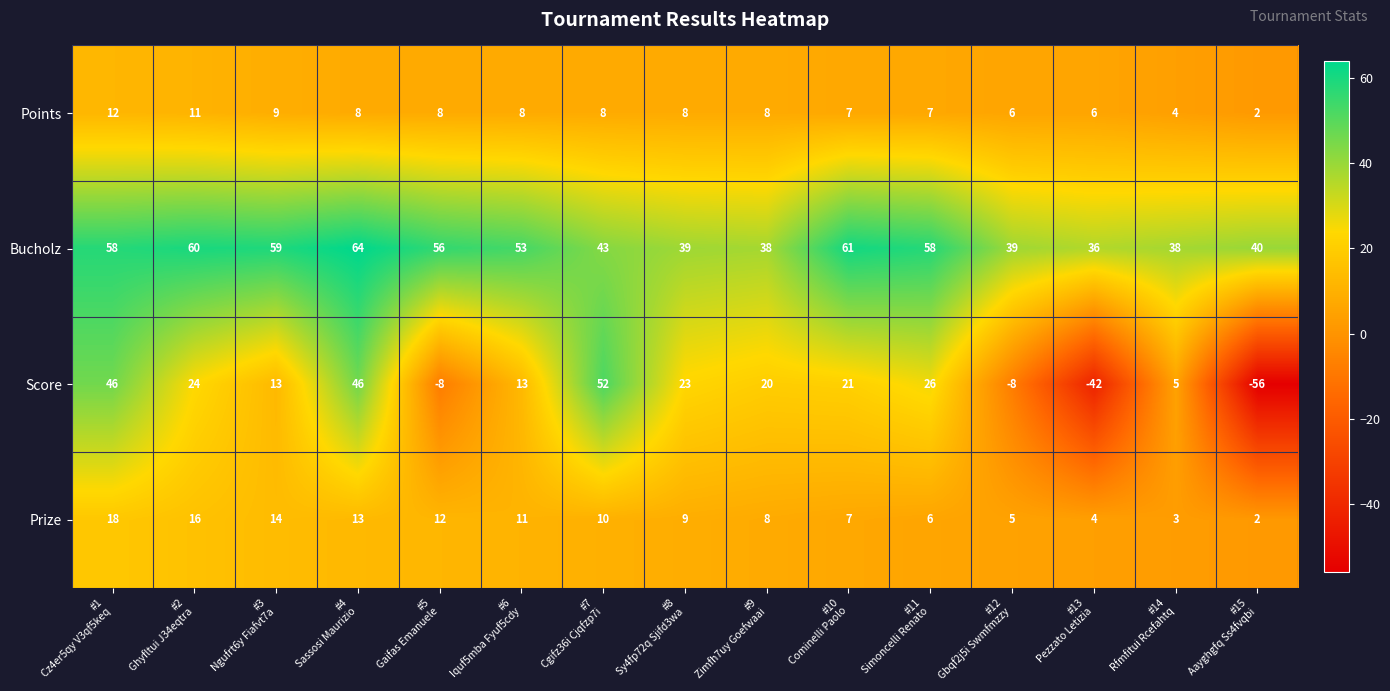

What is the greatest value displayed?

64